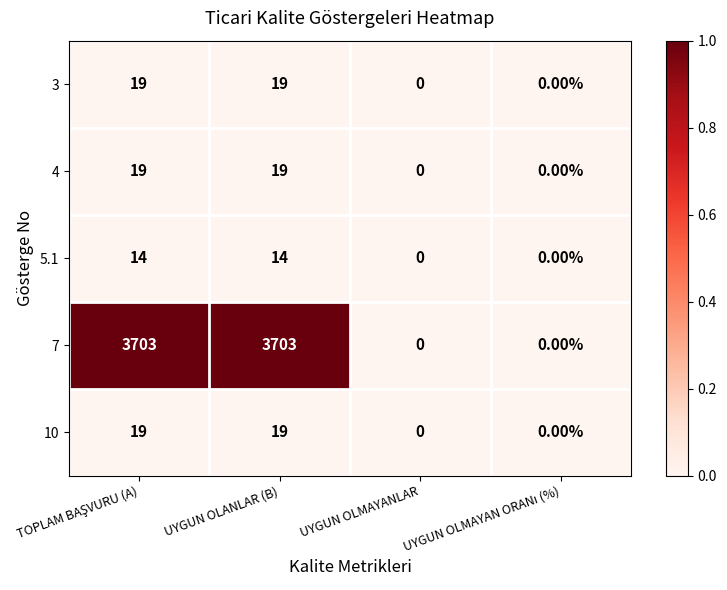

Which series has the widest spread of values?

7